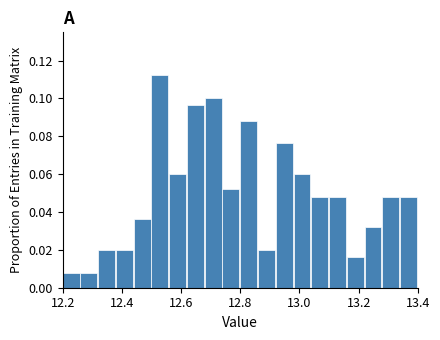

Read against the x-axis, roughly where is the centre of the tallest bar?

12.52